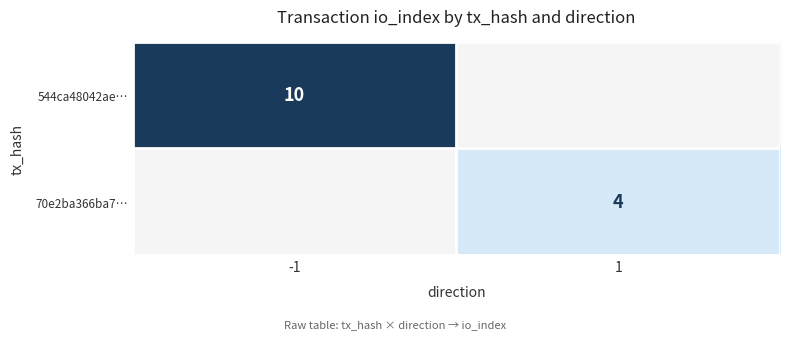

Is it true that 544ca48042ae… equals 18 at -1?

False